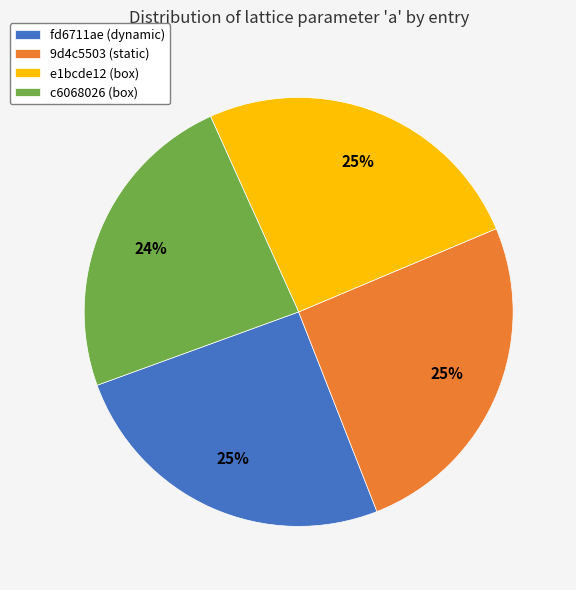

Does 9d4c5503 (static) represent more than half of the total?

No